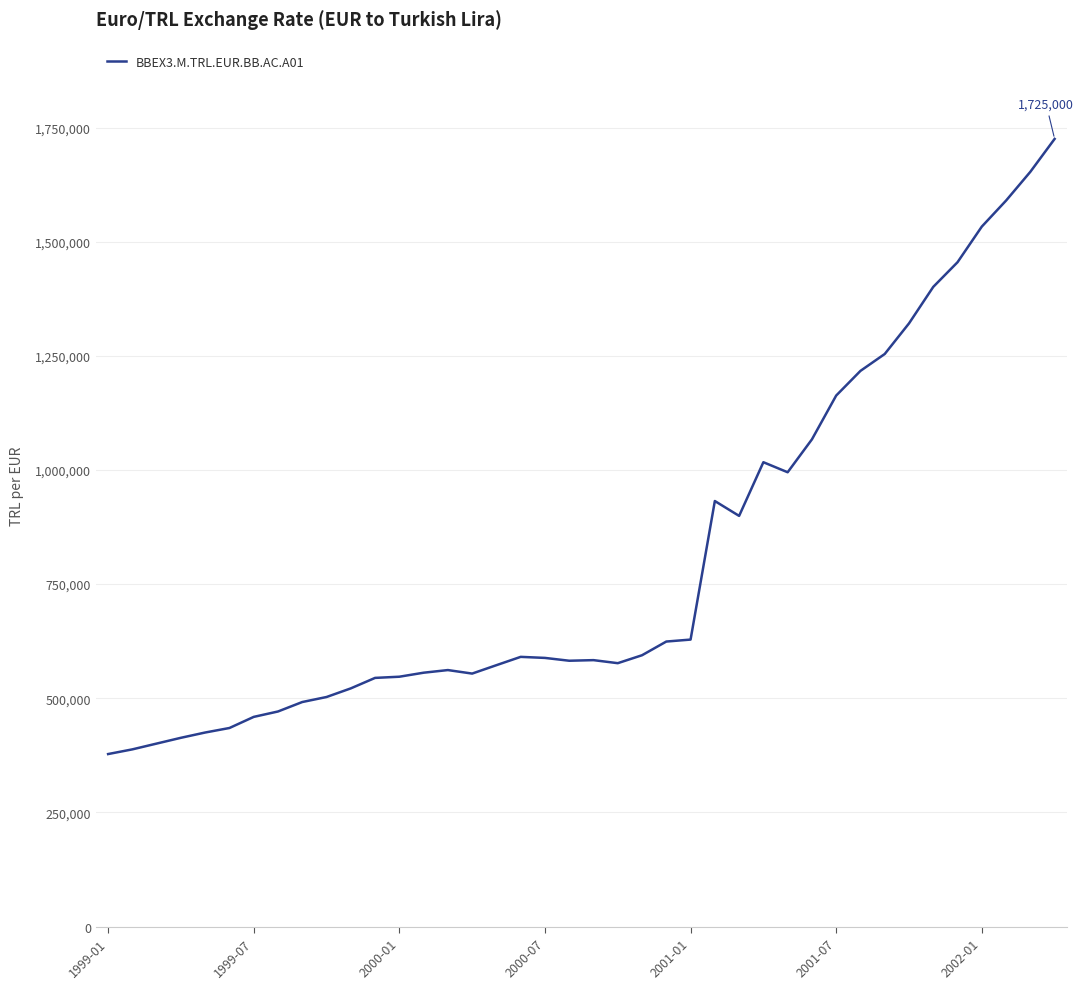

What is the maximum value shown in the chart?

1725000